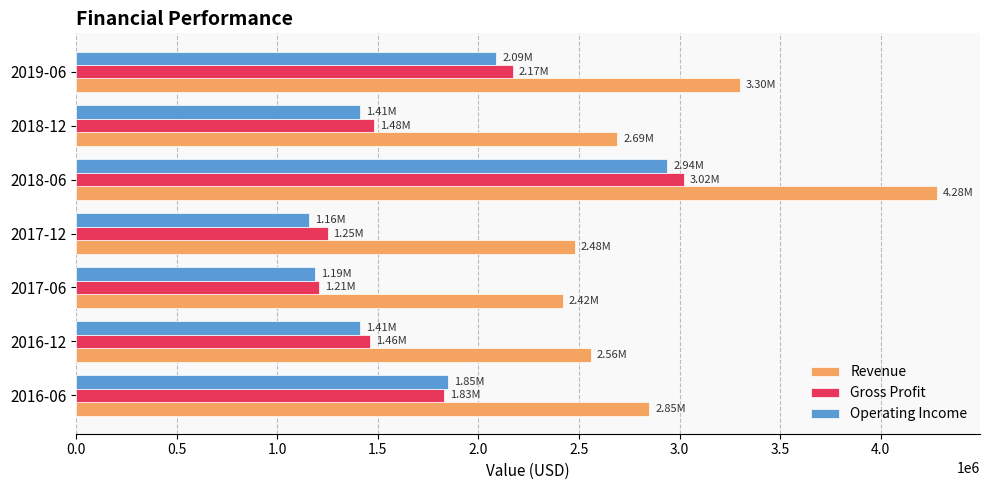

Which series has the largest total across all categories?

Revenue